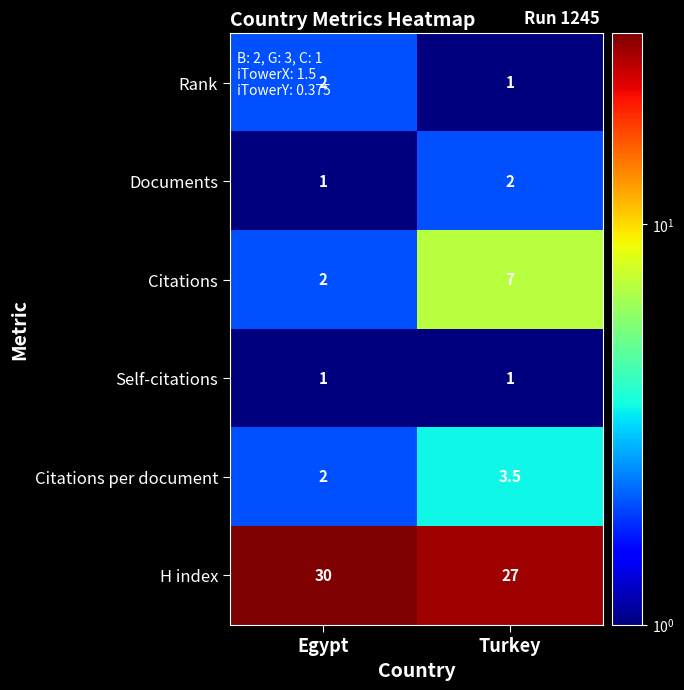

The Rank series shows 3.5 at Egypt. True or false?

False